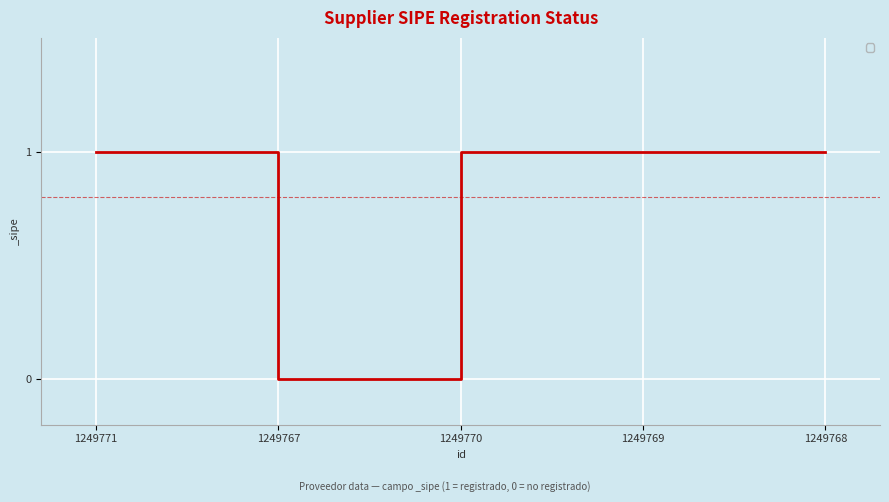

True or false: the data has more than 2 interior local peaks.

False